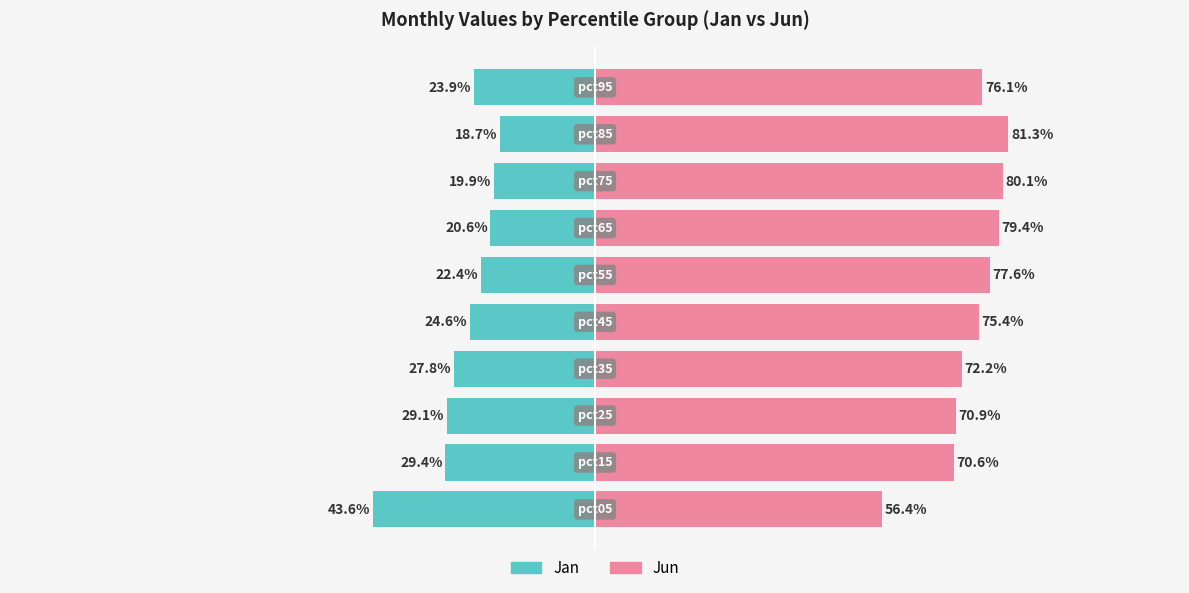

What is the value of the Jun bar at the 3rd from the left?

70.9